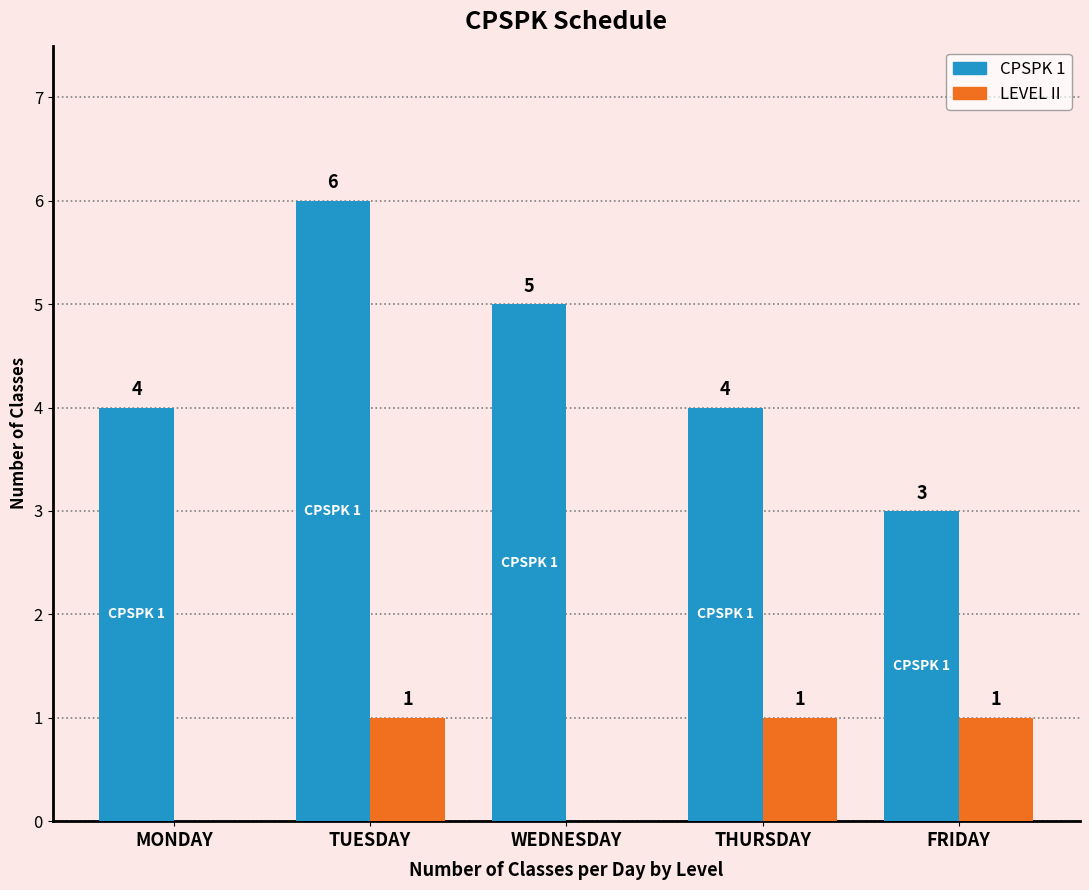

True or false: CPSPK 1 has a value of 2 at MONDAY.

False